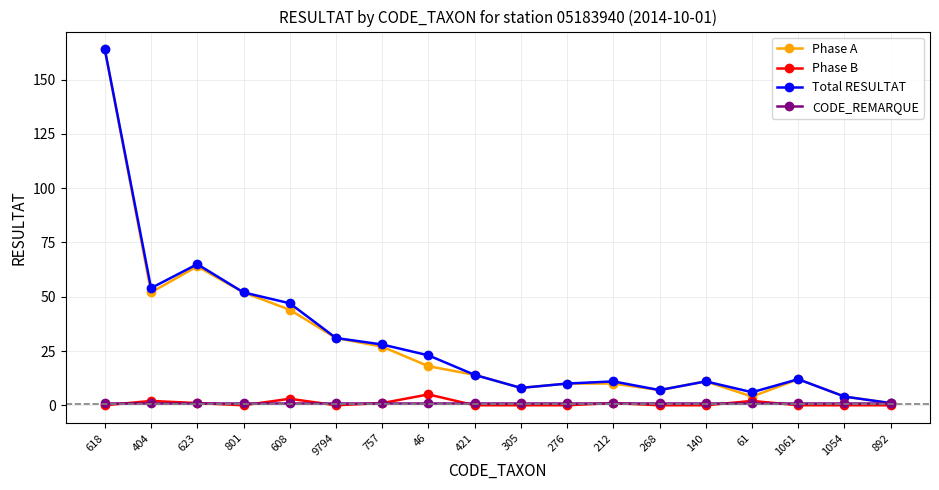

What is the spread (max minus min) of values at 212?

10